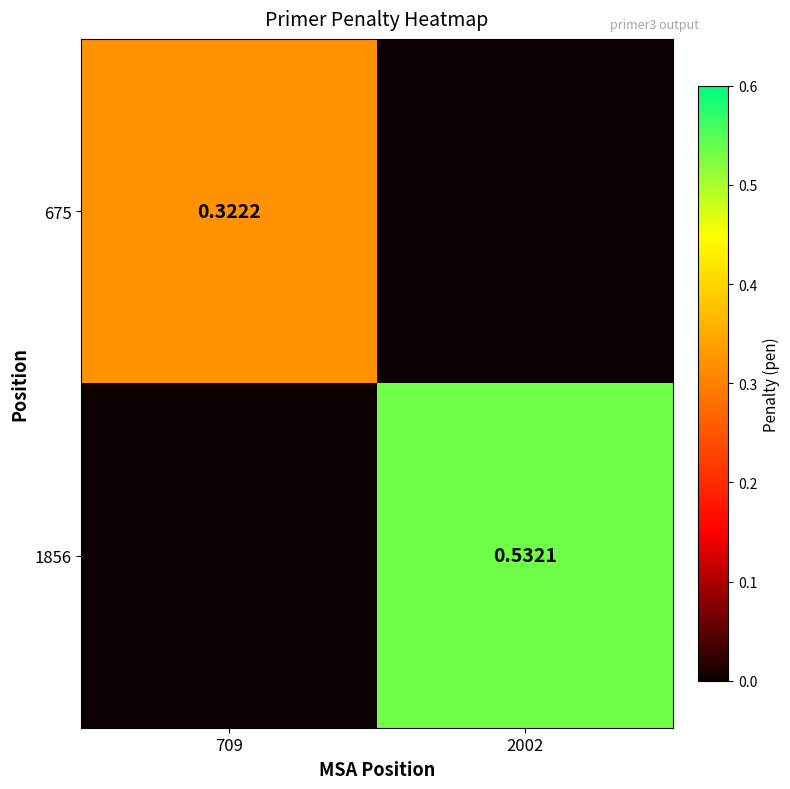

The value of 1856 at 2002 is 0.5. True or false?

True